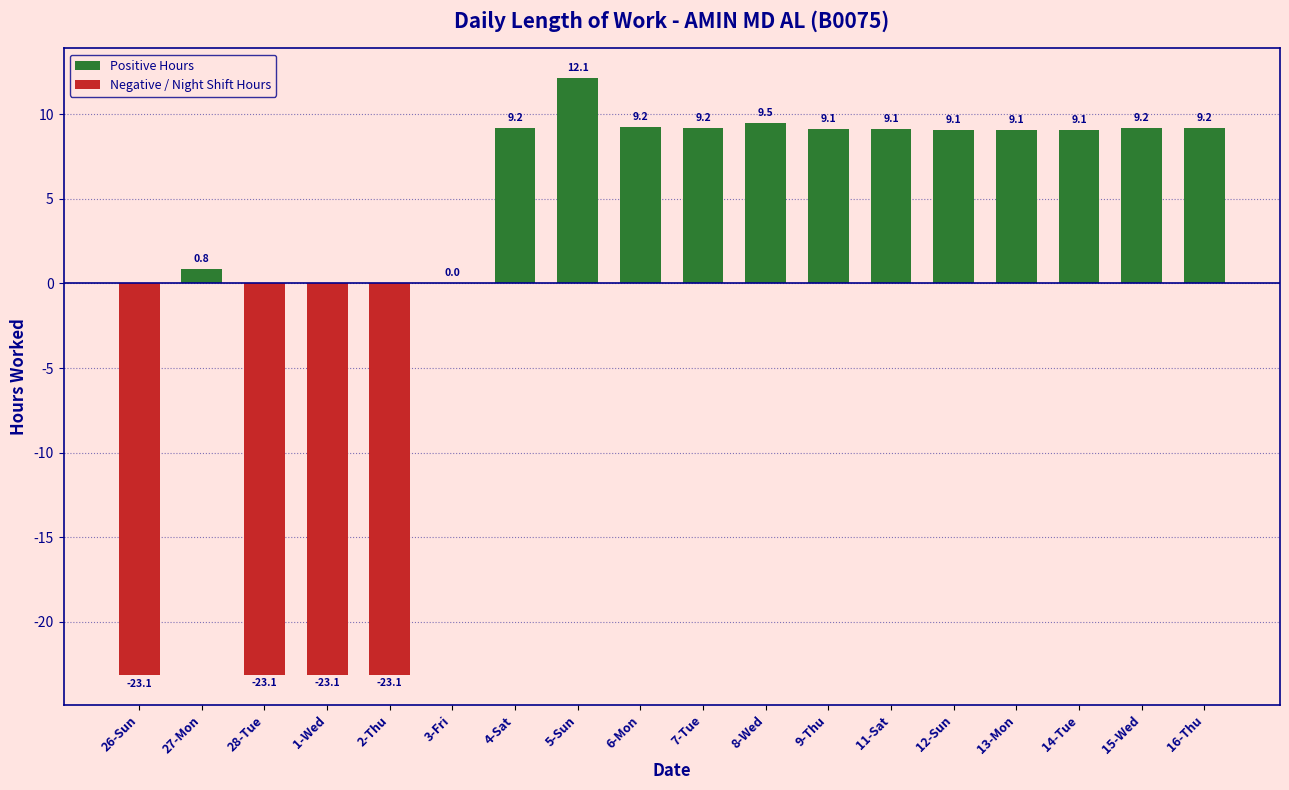

Reading left to right, extract all data points from this chart.

26-Sun=-23.1	27-Mon=0.8	28-Tue=-23.1	1-Wed=-23.1	2-Thu=-23.1	3-Fri=0.0	4-Sat=9.2	5-Sun=12.1	6-Mon=9.2	7-Tue=9.2	8-Wed=9.5	9-Thu=9.1	11-Sat=9.1	12-Sun=9.1	13-Mon=9.1	14-Tue=9.1	15-Wed=9.2	16-Thu=9.2